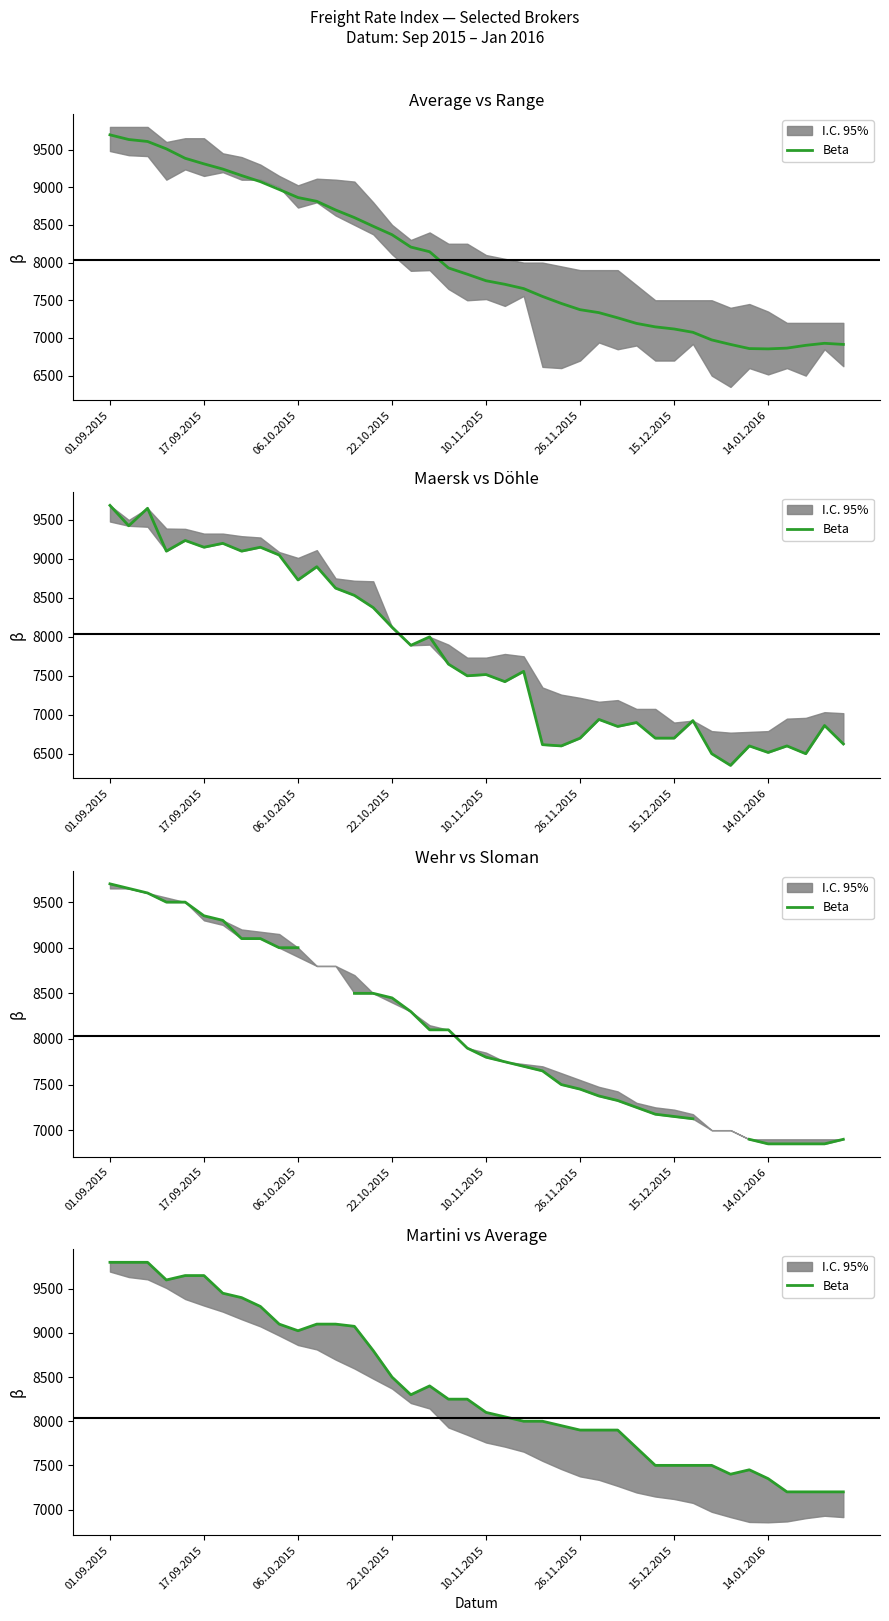

What is the change in value from 06.10.2015 to 12?

-700